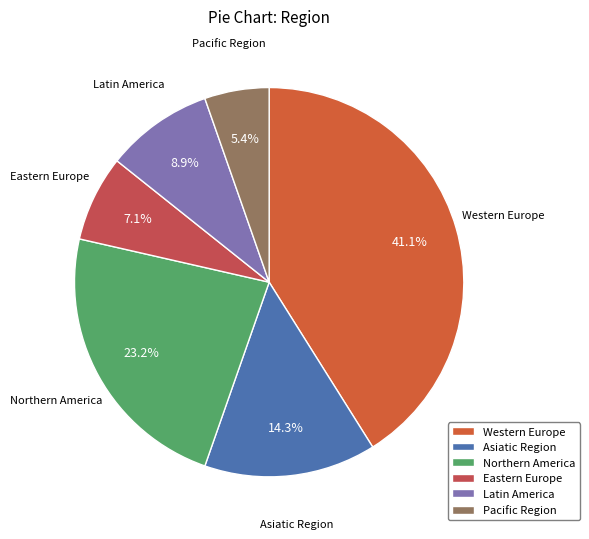

How many segments does this pie chart have?

6